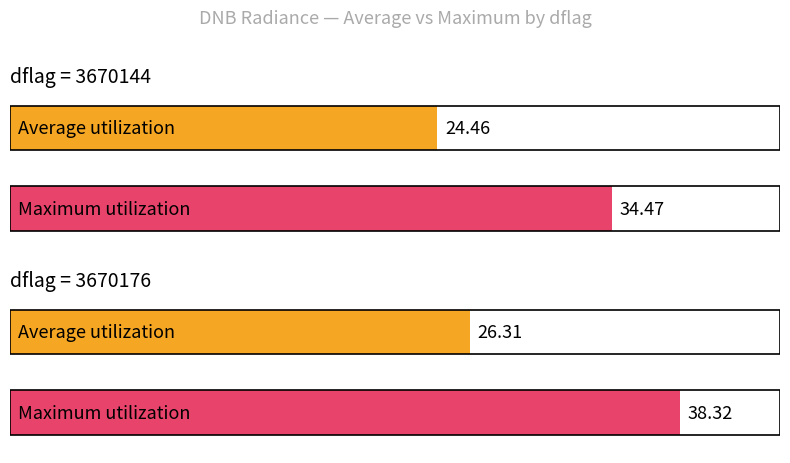

How many bars are there in each group?

2